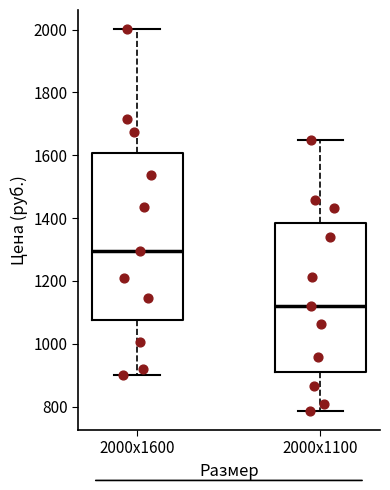

Reading left to right, read every box against the y-axis: the position of its median line, the range the box covers, and the ends of its whiskers. The values are not printed on the chart, so give them approximately, as read against the axis.

2000х1600: median 1300, box 1080 to 1600, whiskers 900 to 2000
2000х1100: median 1120, box 920 to 1380, whiskers 780 to 1640